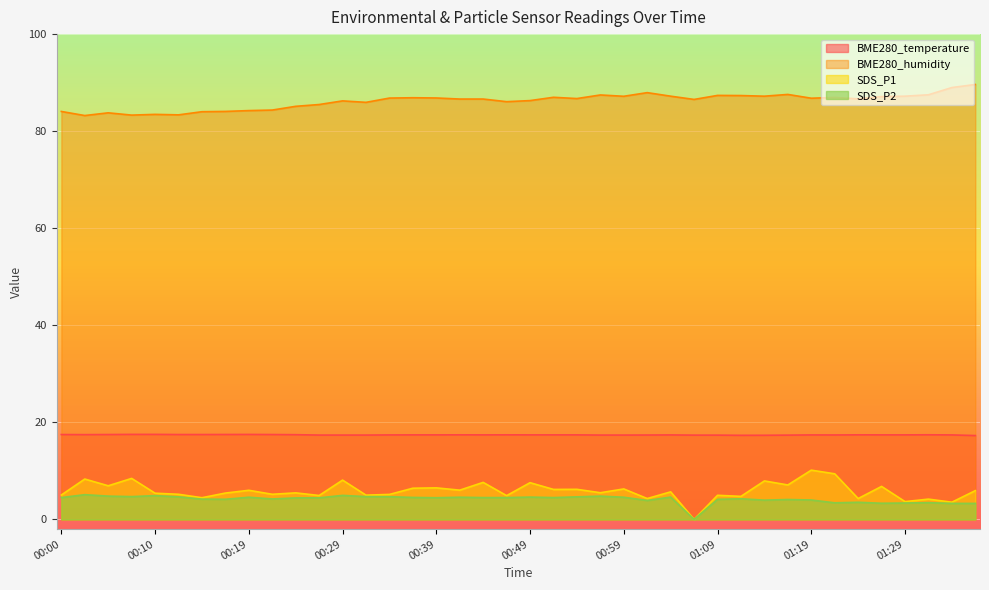

Is it true that SDS_P2 equals 4.6 at 01:04?

True